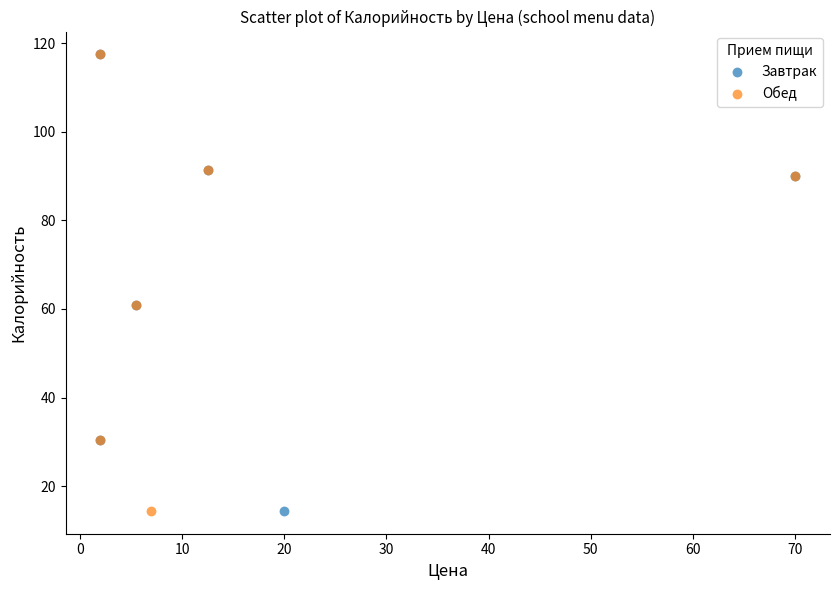

What are all the series names shown in the legend?

Завтрак, Обед